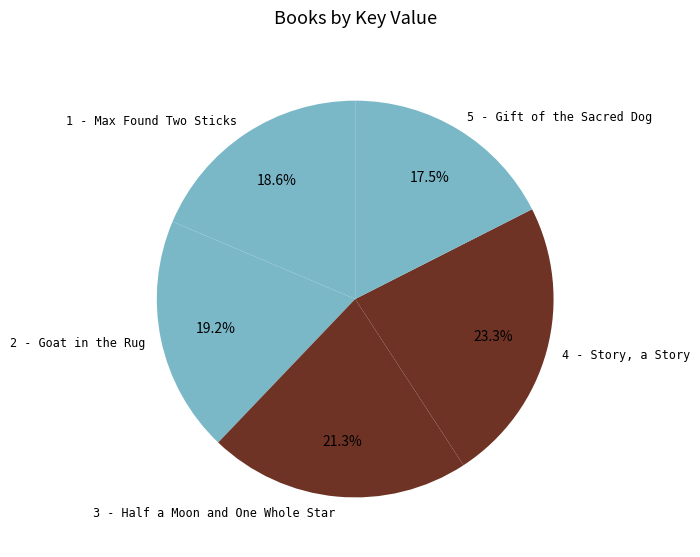

The 3 - Half a Moon and One Whole Star slice represents 21% of the pie. True or false?

True